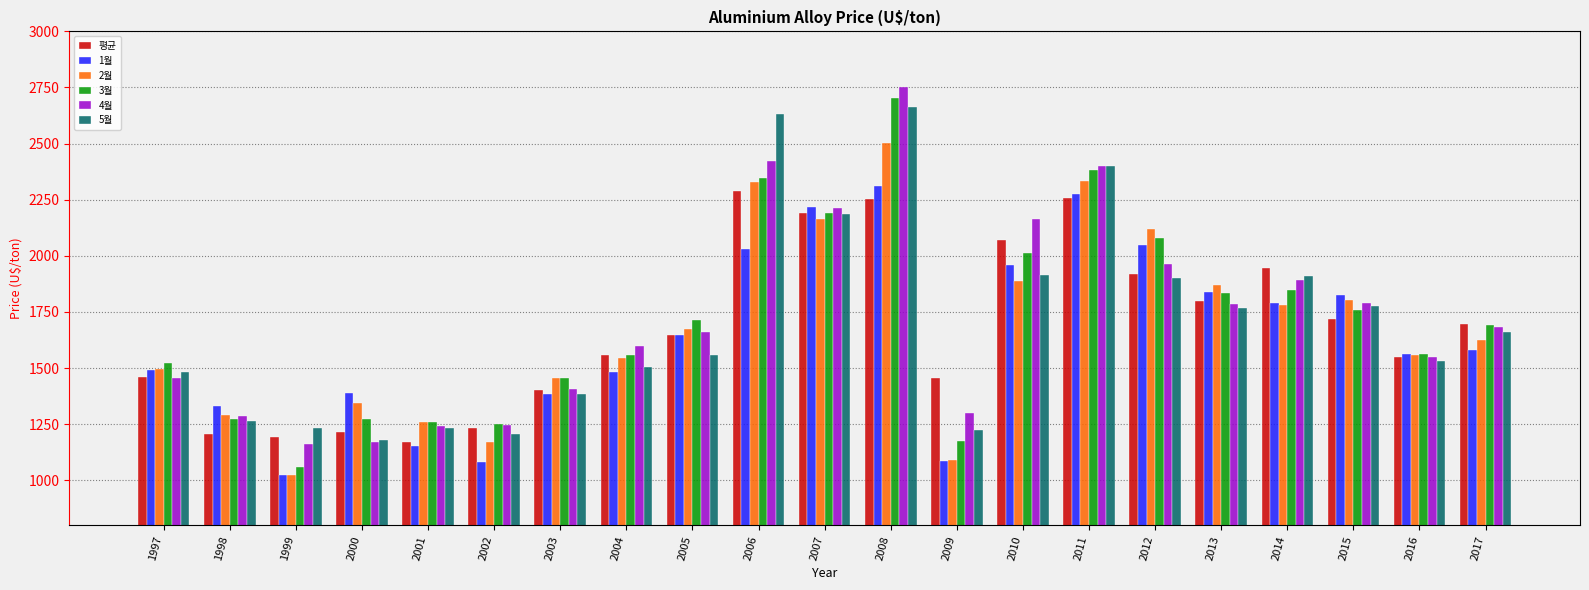

What is the maximum value for 5월?

2661.7